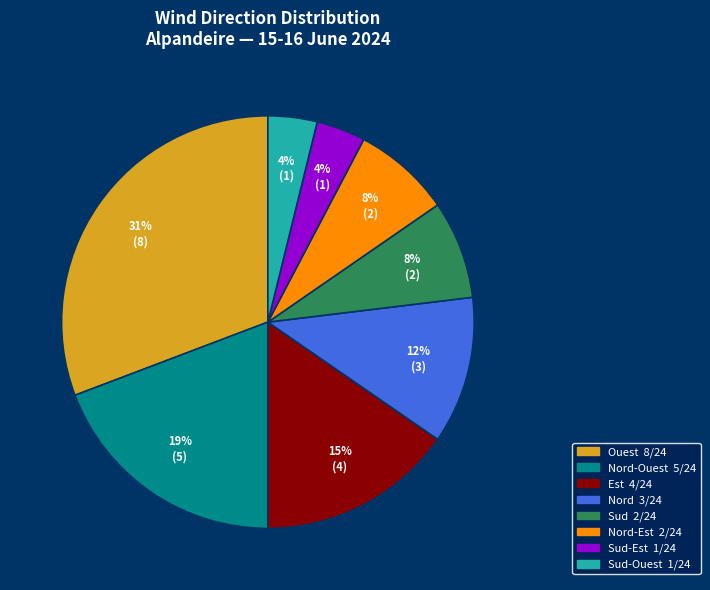

To the nearest percent, what is the difference between the largest and smallest slice percentages?

27%